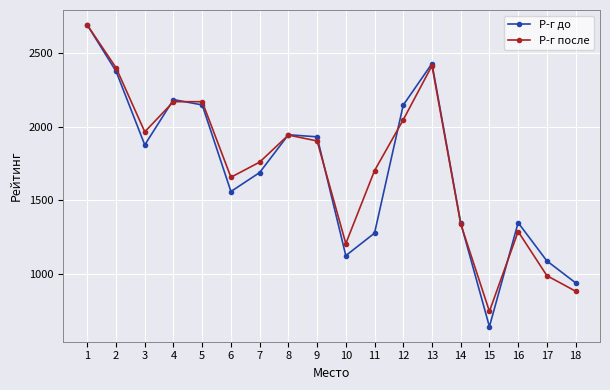

Rank the series at 15 from highest to lowest value.

Р-г после, Р-г до